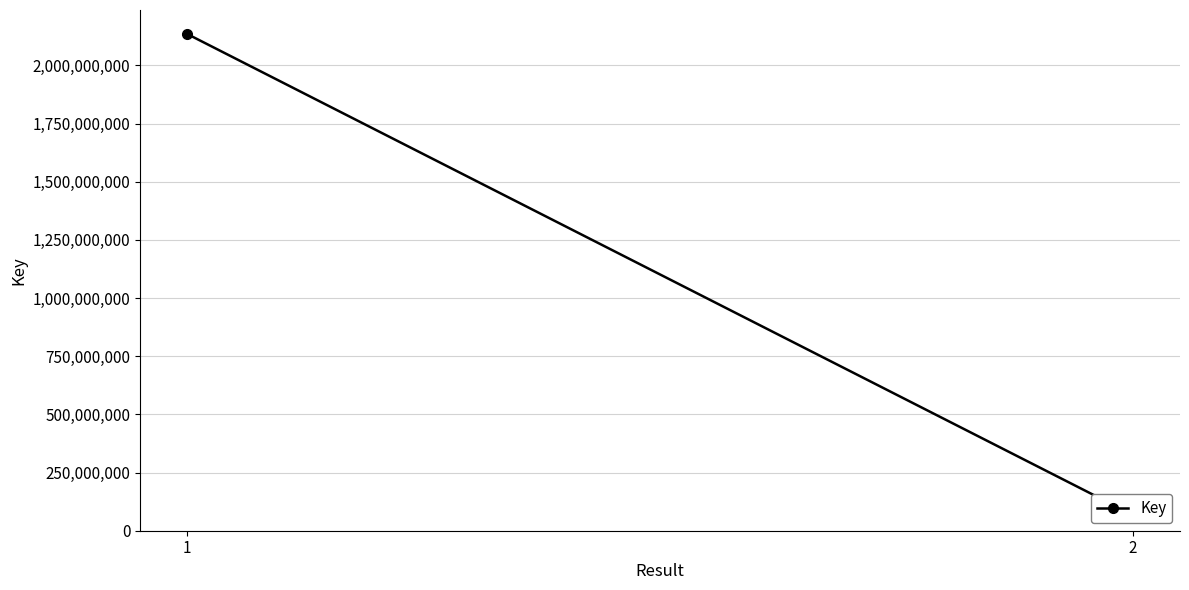

What is the average value?

1101637446